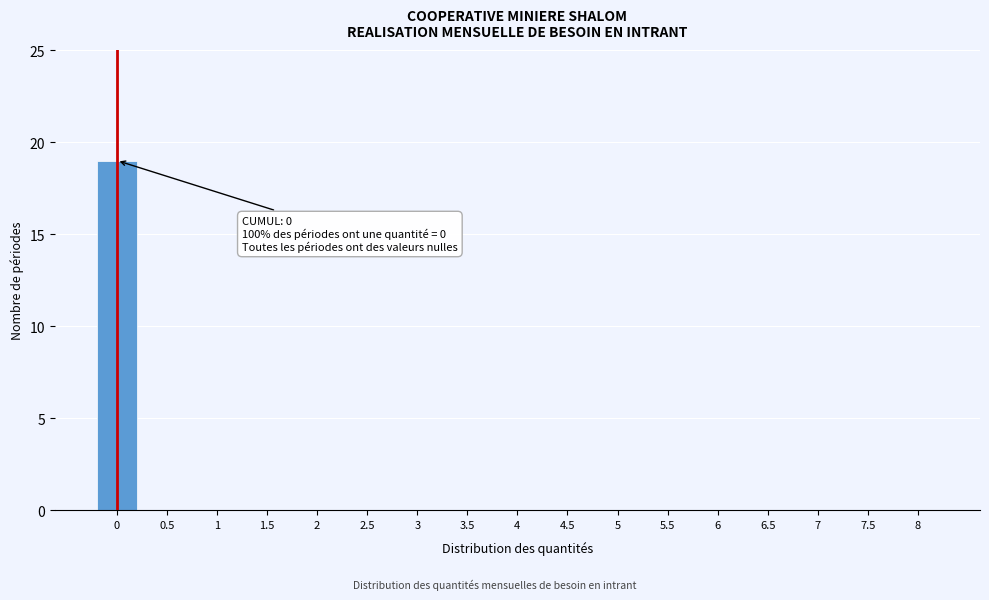

Reading left to right, list all the values displayed in this chart.

0=19	0.5=0	1=0	1.5=0	2=0	2.5=0	3=0	3.5=0	4=0	4.5=0	5=0	5.5=0	6=0	6.5=0	7=0	7.5=0	8=0